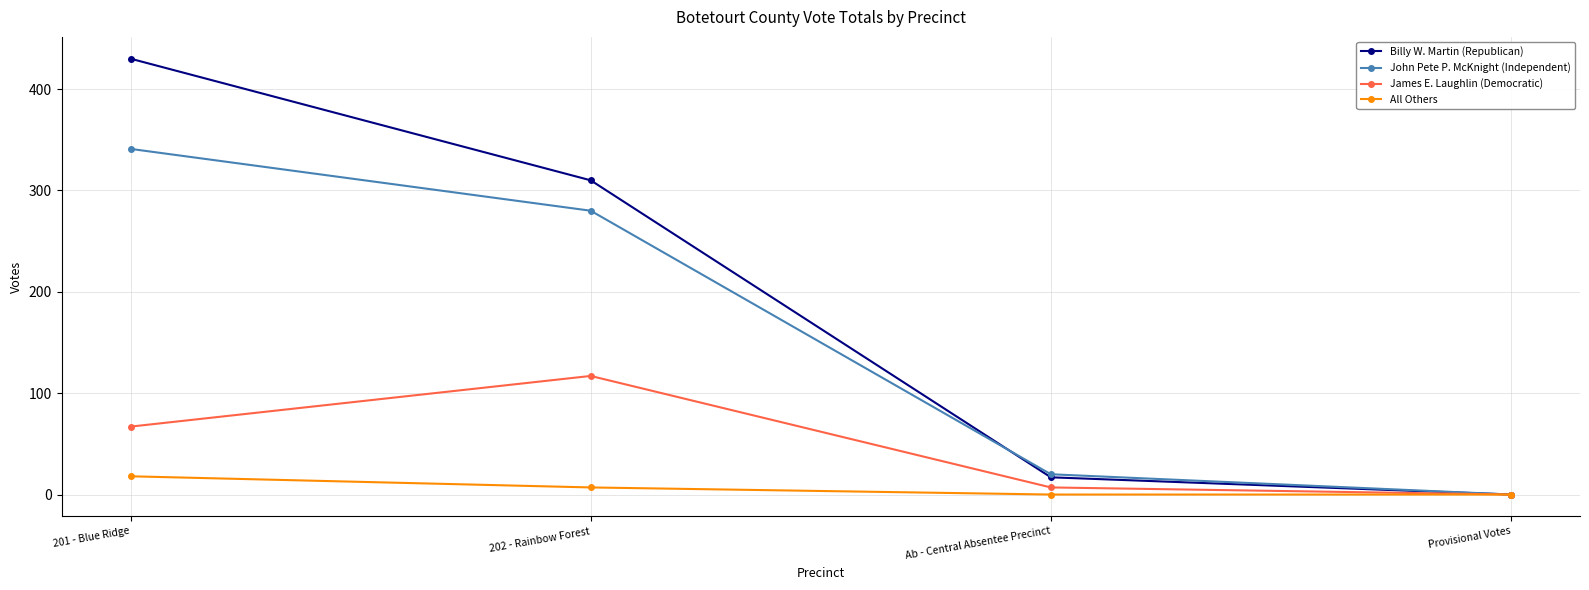

Which series changed the most between 201 - Blue Ridge and Ab - Central Absentee Precinct?

Billy W. Martin (Republican)